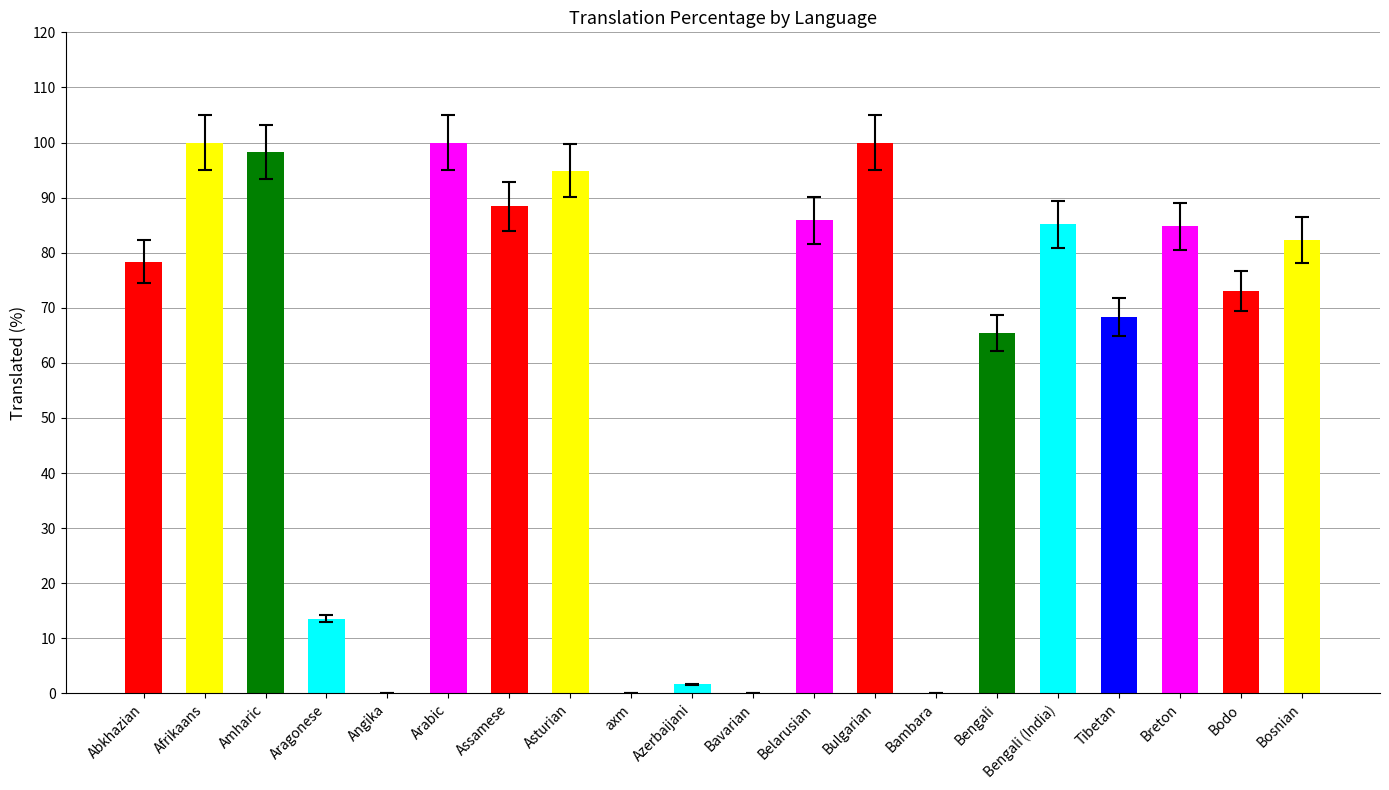

What is the sum of all values?

1220.1